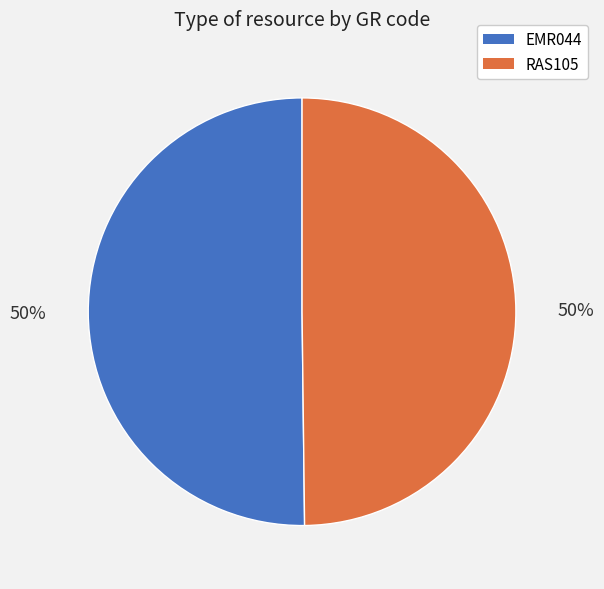

Do RAS105 and EMR044 together represent more than half of the pie?

Yes